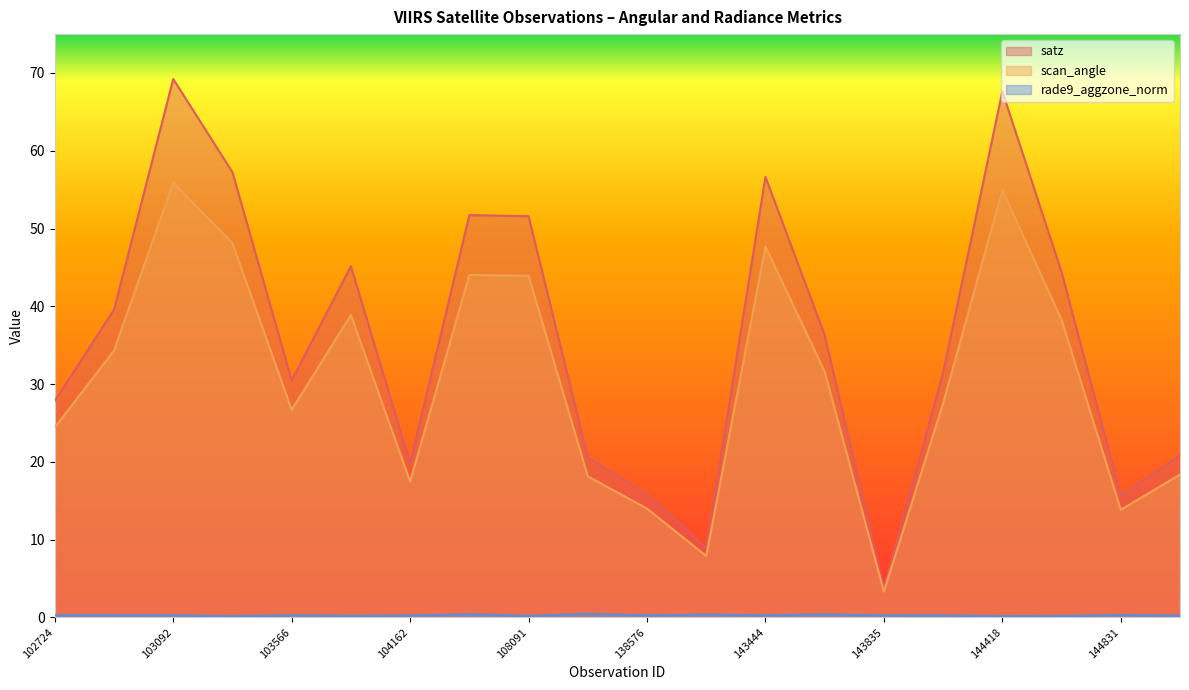

True or false: rade9_aggzone_norm has a value of 0.2 at 139756.

False